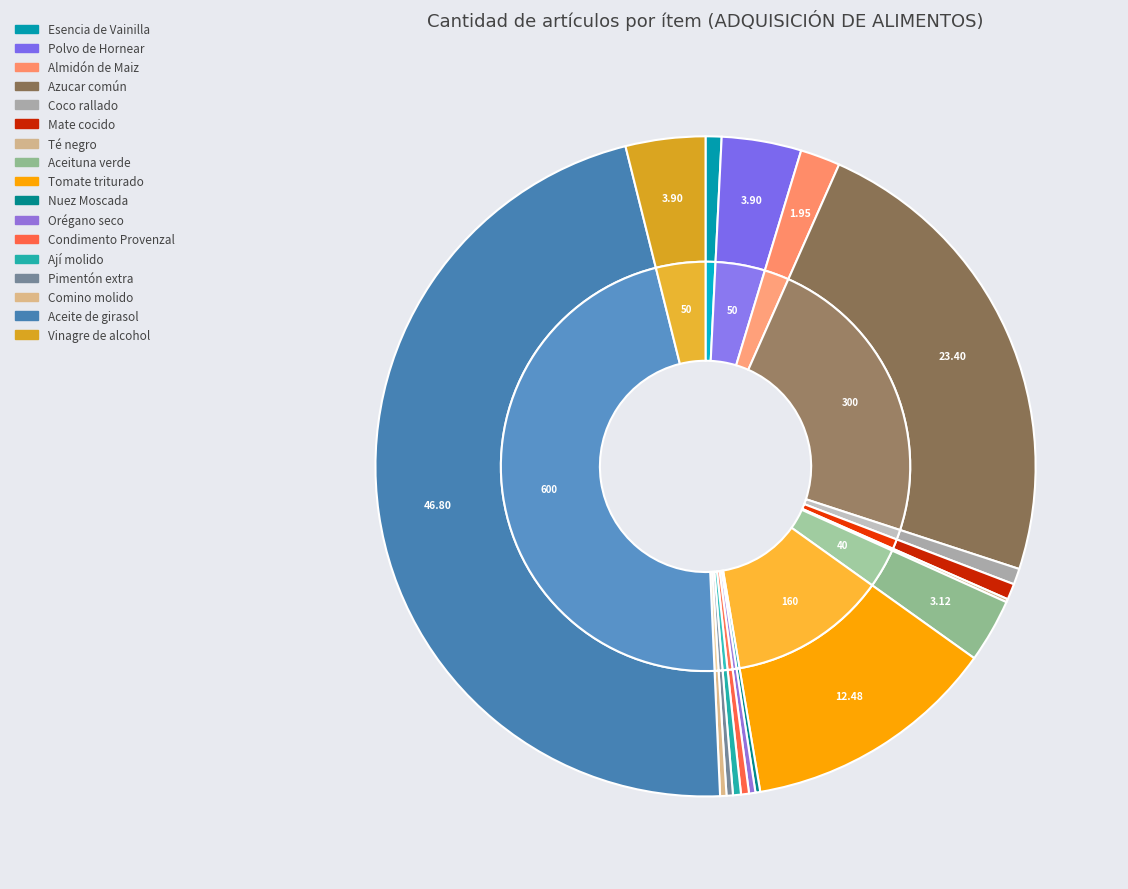

To the nearest percent, what is the combined percentage of Orégano seco and Condimento Provenzal?

1%